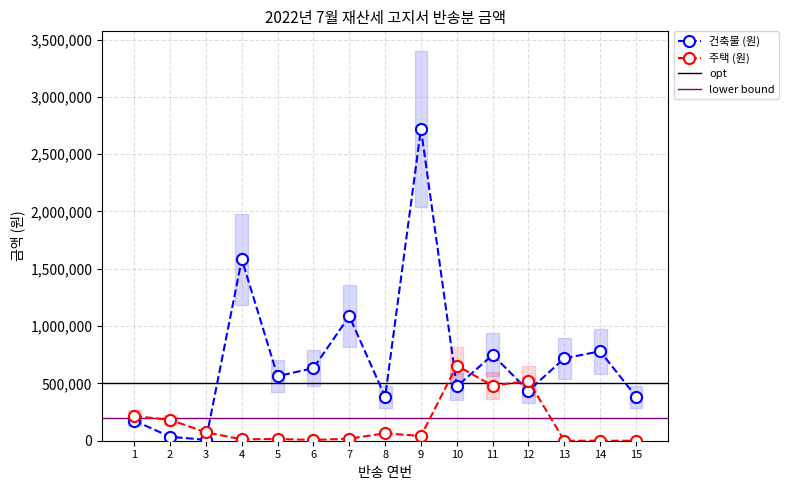

How many data points in 주택 (원) are above 41190?

7